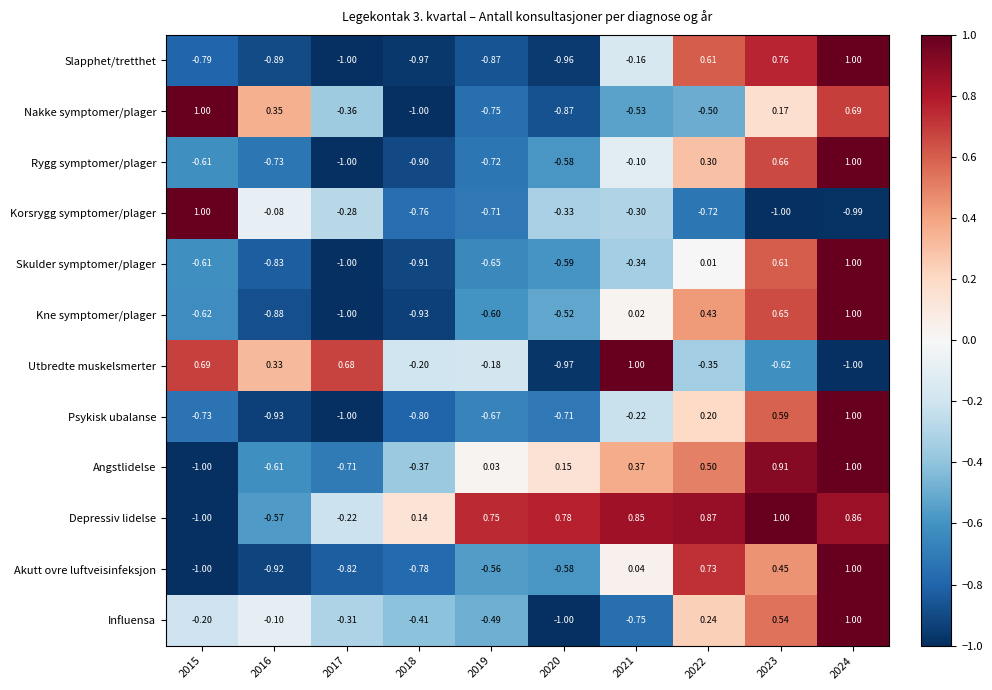

How many series are shown in this chart?

12